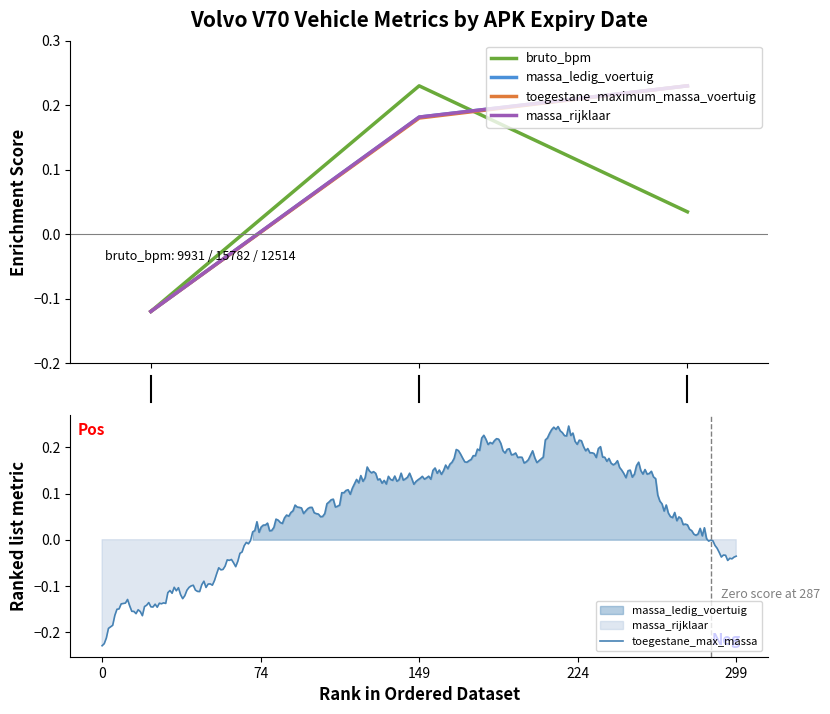

At how many categories does at least one series exceed 0?

2